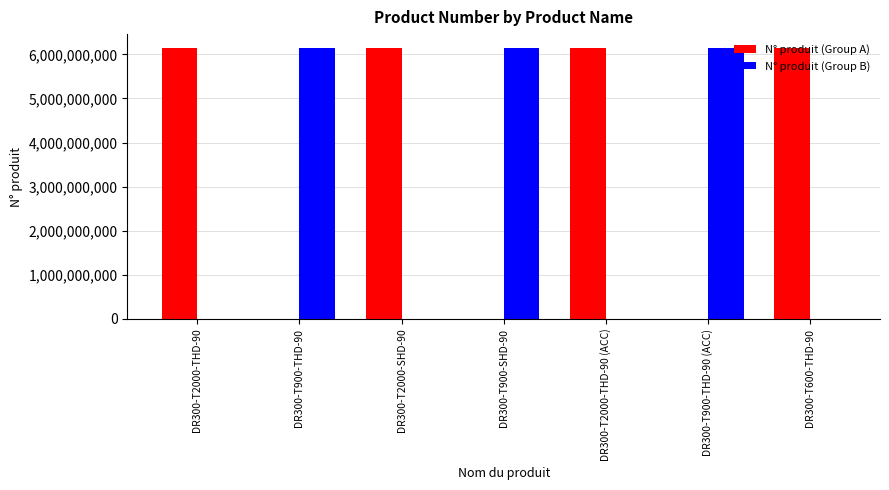

What is the greatest value displayed?

6151761160